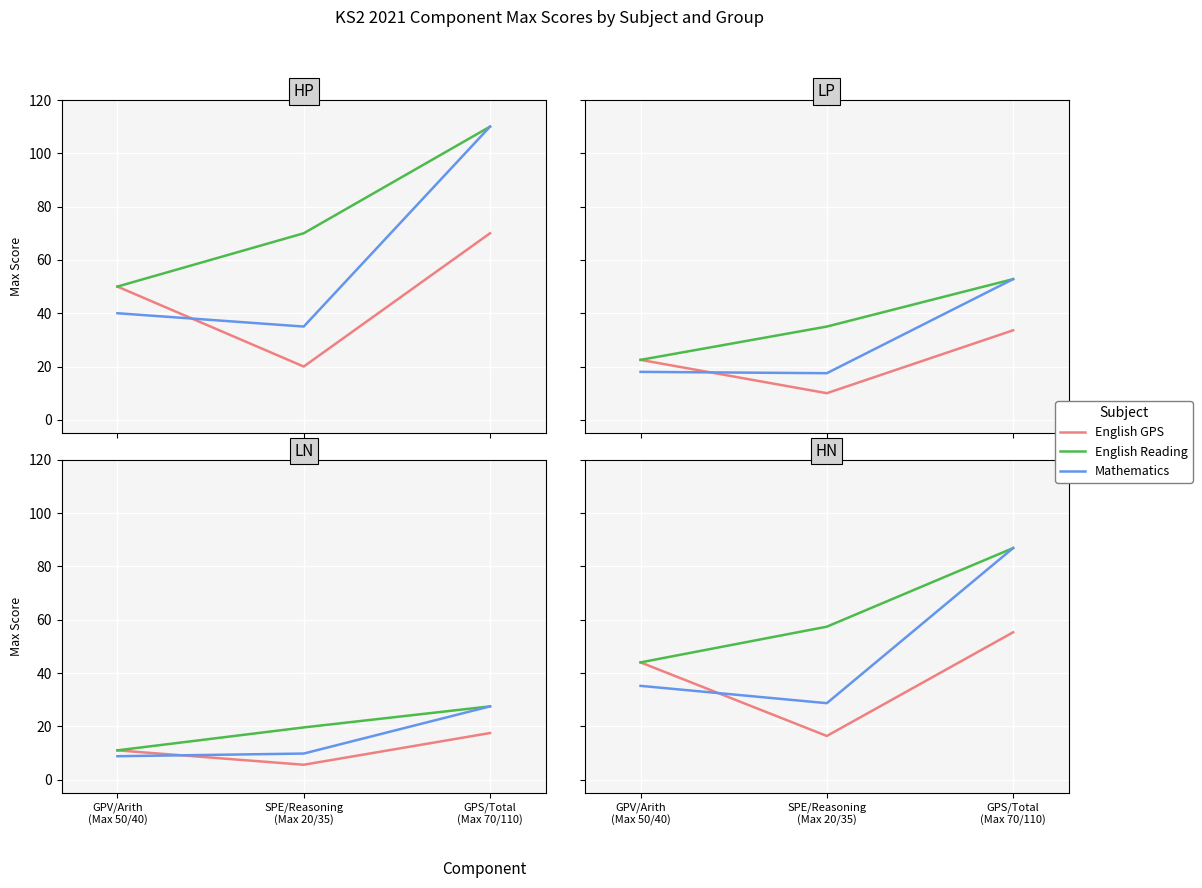

Between GPV/Arith
(Max 50/40) and SPE/Reasoning
(Max 20/35), which series saw the biggest shift?

English GPS